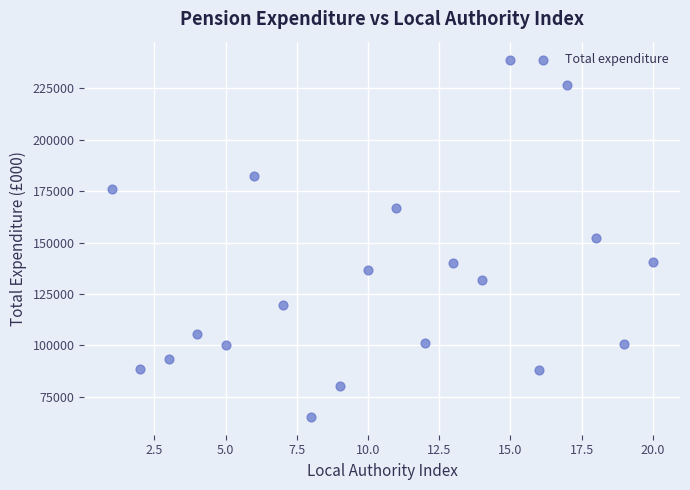

What is the range of Y values (max minus min)?

173715